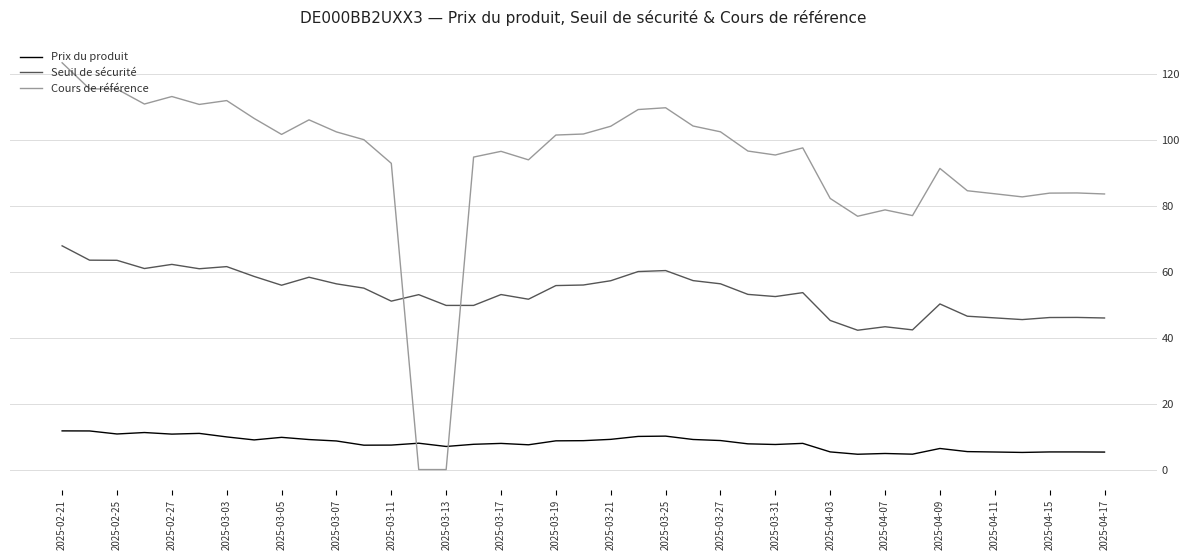

Which series has the largest total across all categories?

Cours de référence